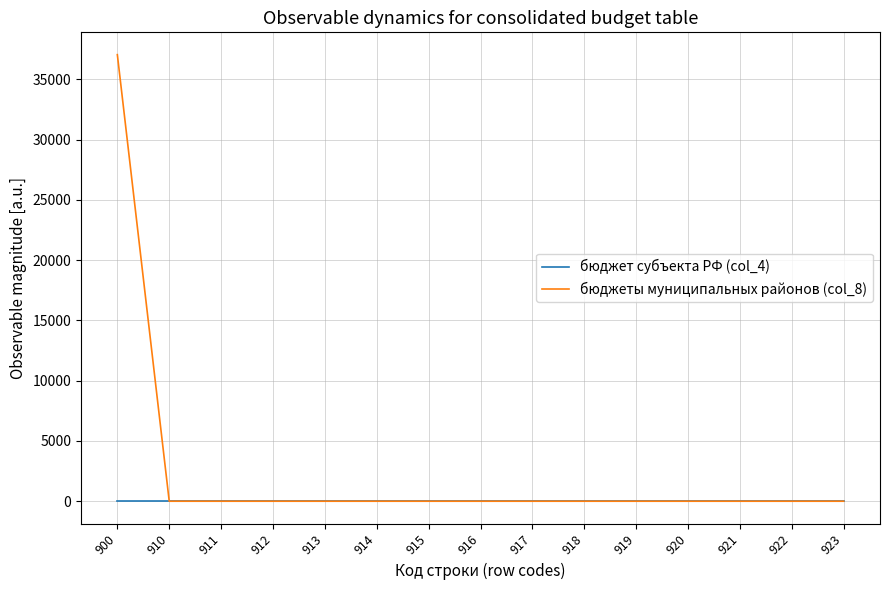

The бюджет субъекта РФ (col_4) series shows 0 at 922. True or false?

True